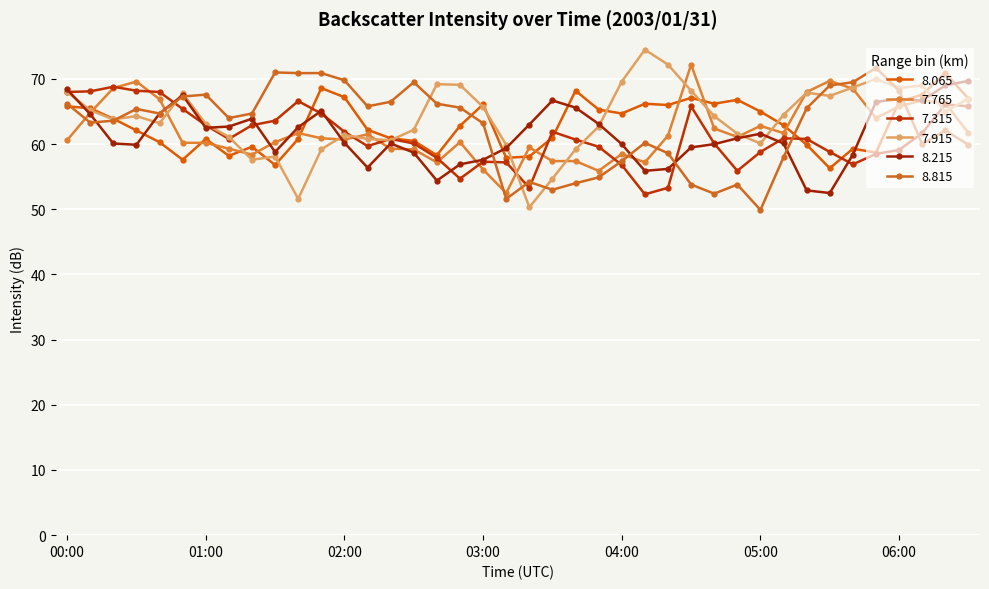

At which category does 7.315 reach its first local valley?

2003/01/31 01:10